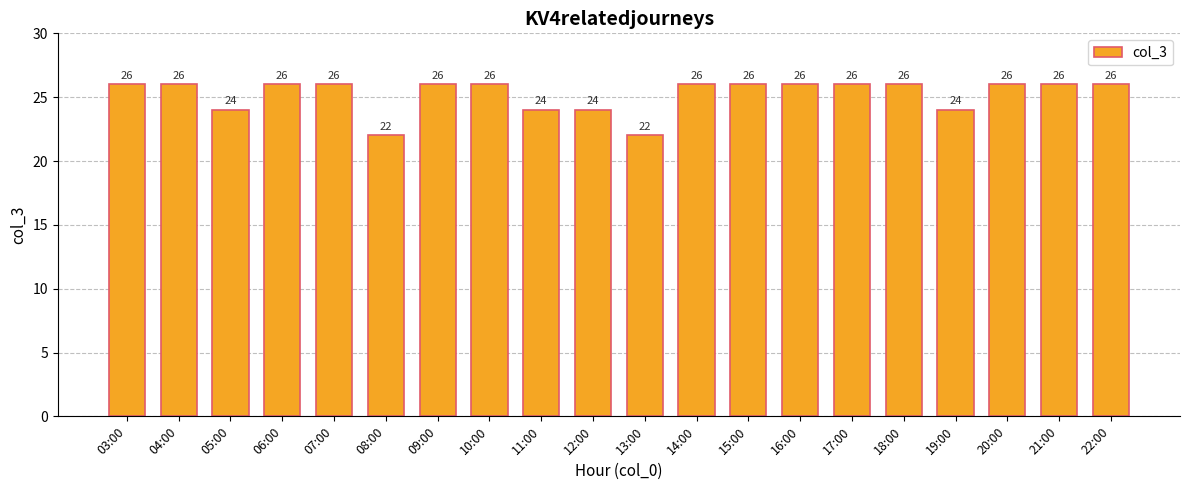

What is the difference between the maximum and minimum values?

4